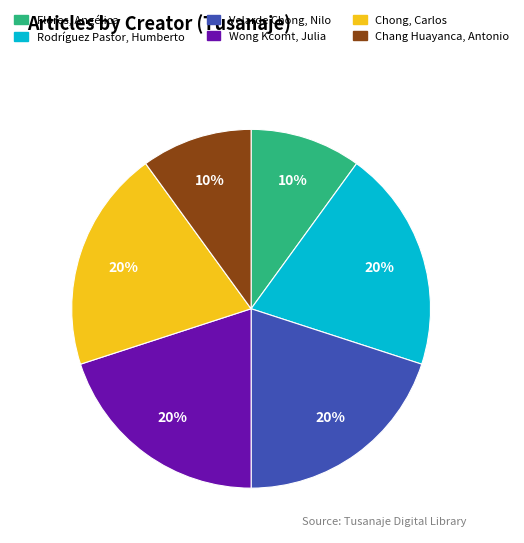

Does any single category account for the majority?

No